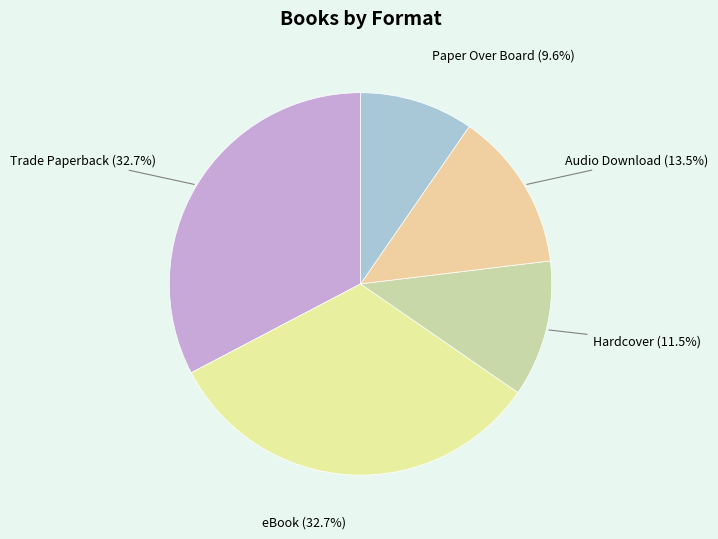

Is the sum of eBook and Hardcover greater than half?

No